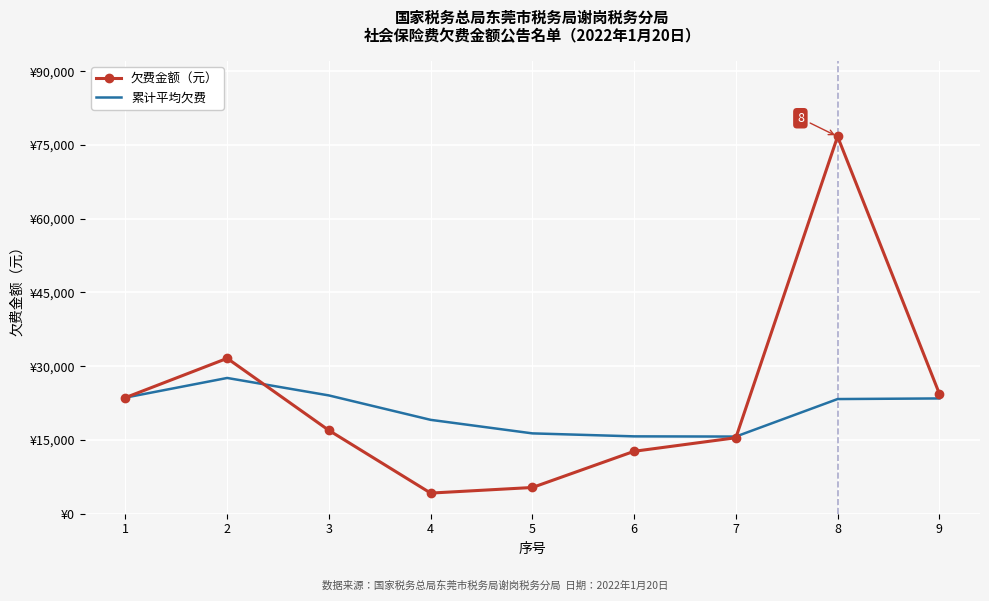

Reading left to right, extract all data points from this chart.

欠费金额（元）: 23622.0	31607.5	16951.3	4197.5	5335.7	12699.2	15453.9	76733.8	24445.3
累计平均欠费: 23622.0	27614.8	24060.3	19094.6	16342.8	15735.5	15695.3	23325.1	23449.6